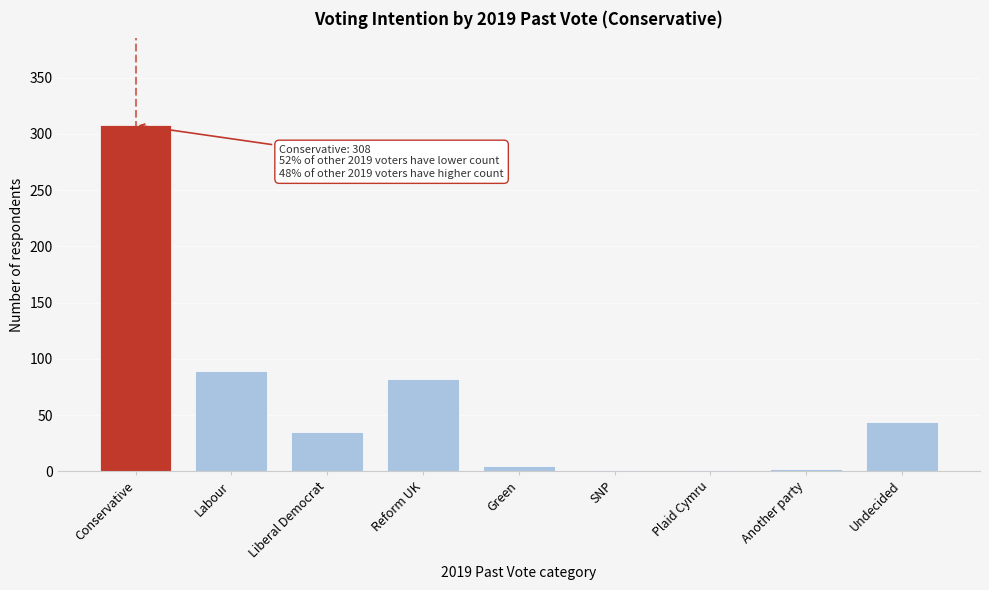

What is the change in value from Conservative to Liberal Democrat?

-273